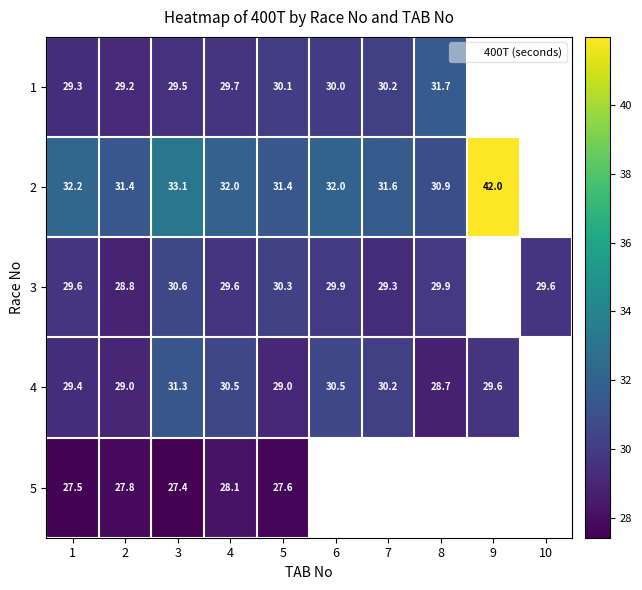

Which has a higher value, 10 or 7?

7